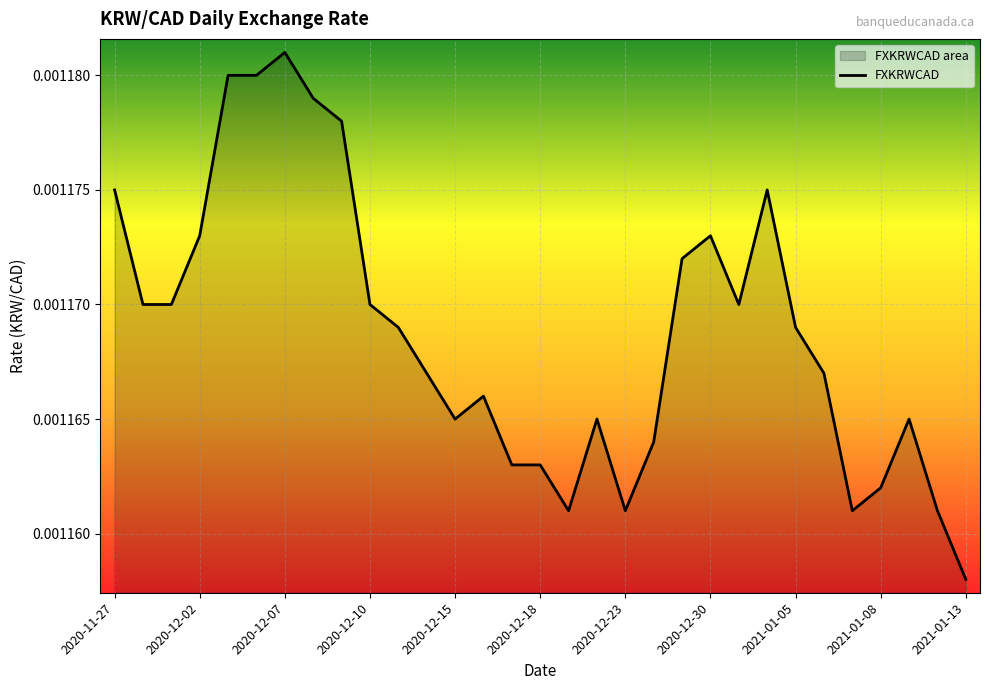

Which category has the lowest value across all series?

2021-01-13